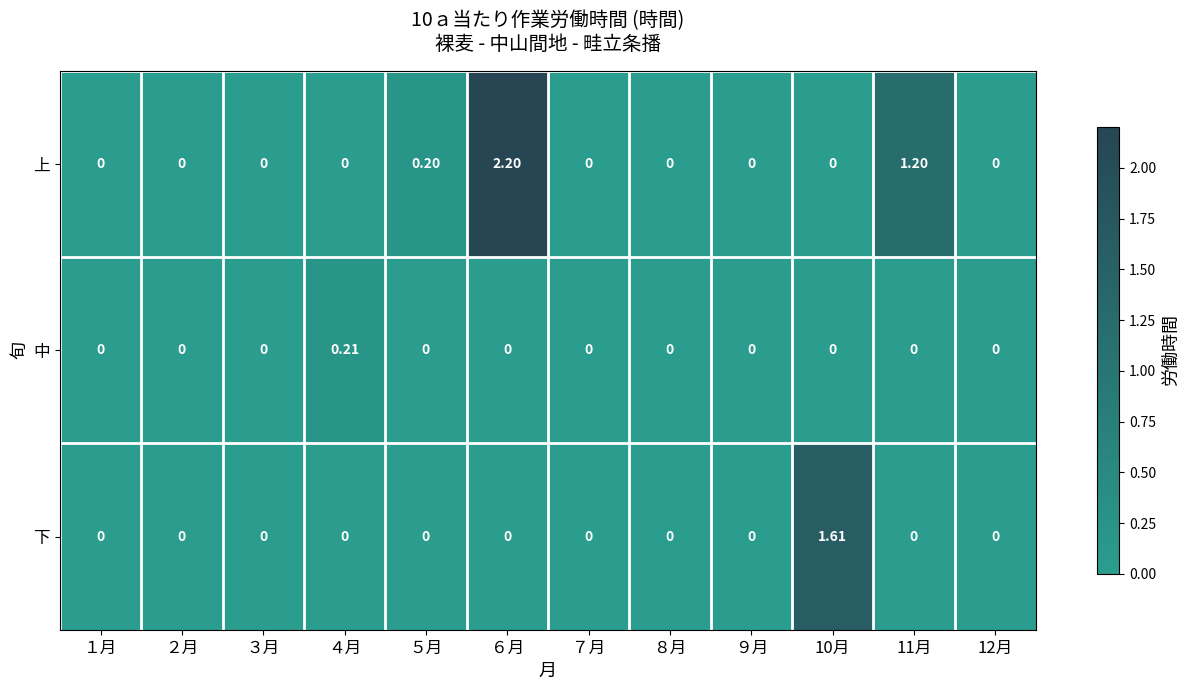

Rank the series by their average value, from lowest to highest.

中, 下, 上